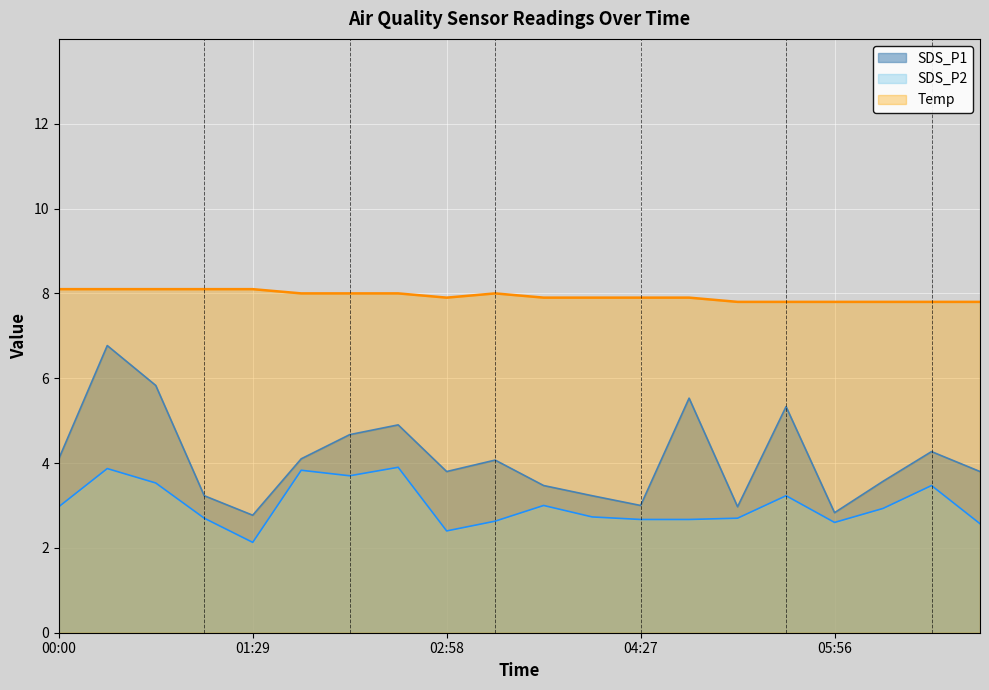

True or false: SDS_P1 and SDS_P2 intersect in this chart.

False